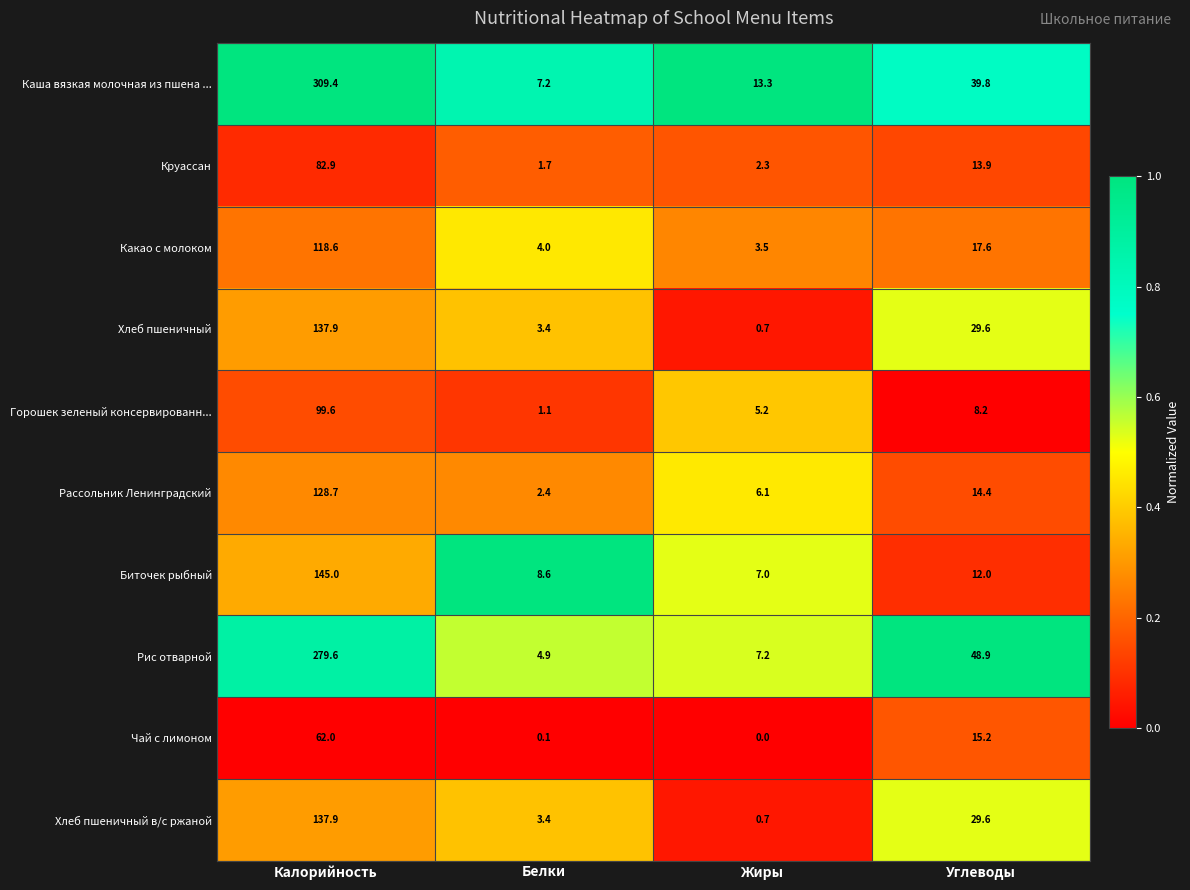

At which category is the sum across all series the highest?

Калорийность